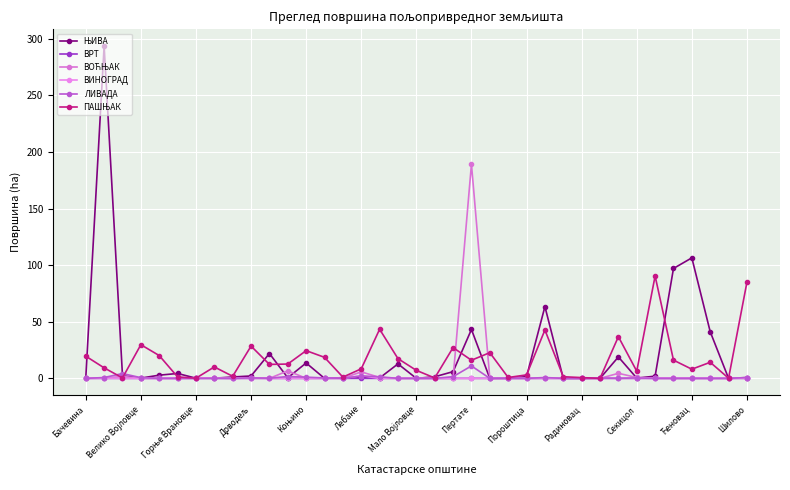

How many lines are shown in the chart?

6